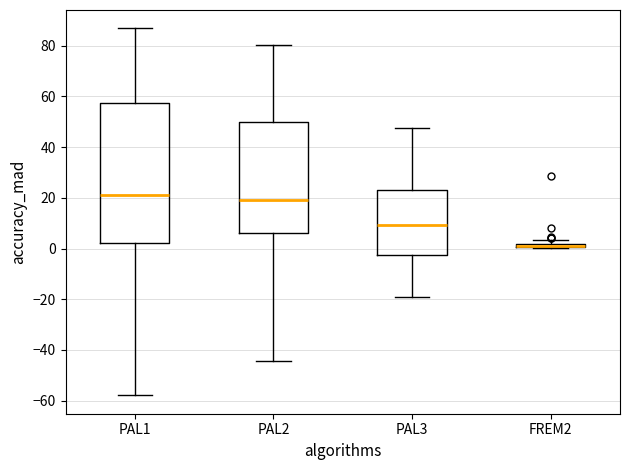

Which box is the tallest, from its lower edge to its upper edge?

PAL1